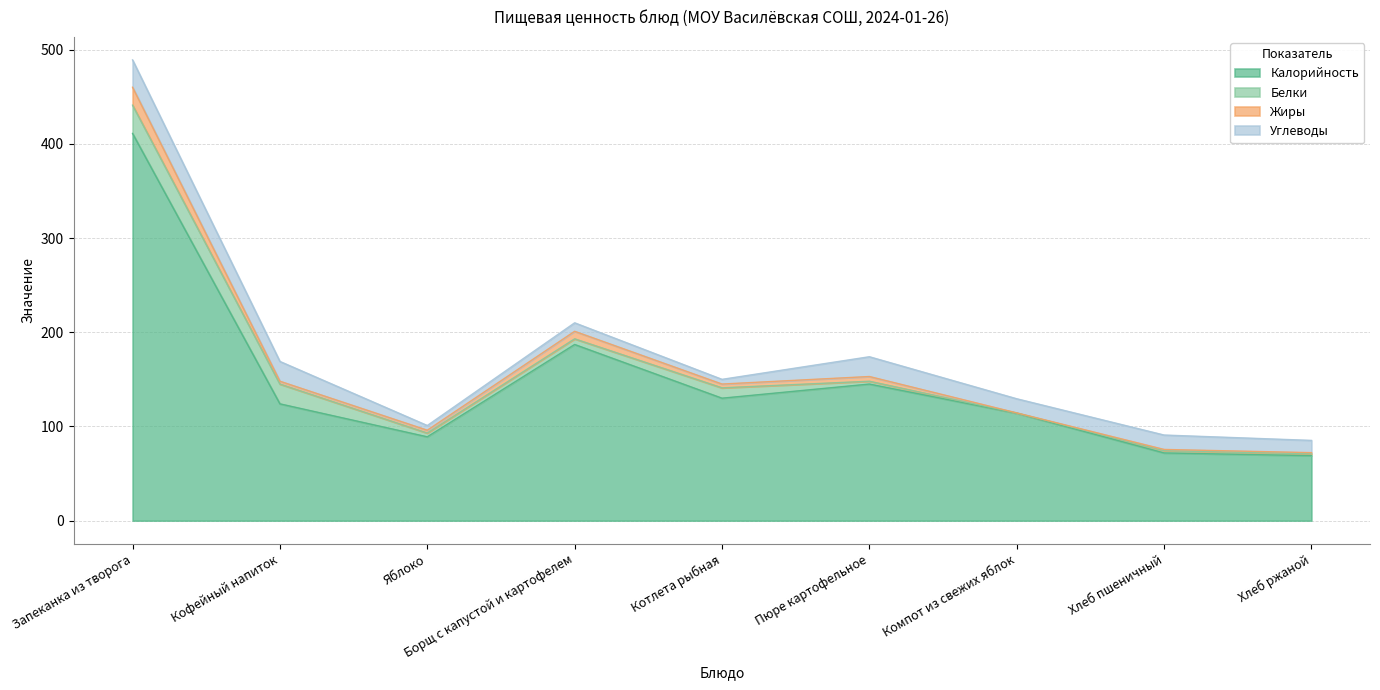

How many interior local valleys does the Белки series have?

2